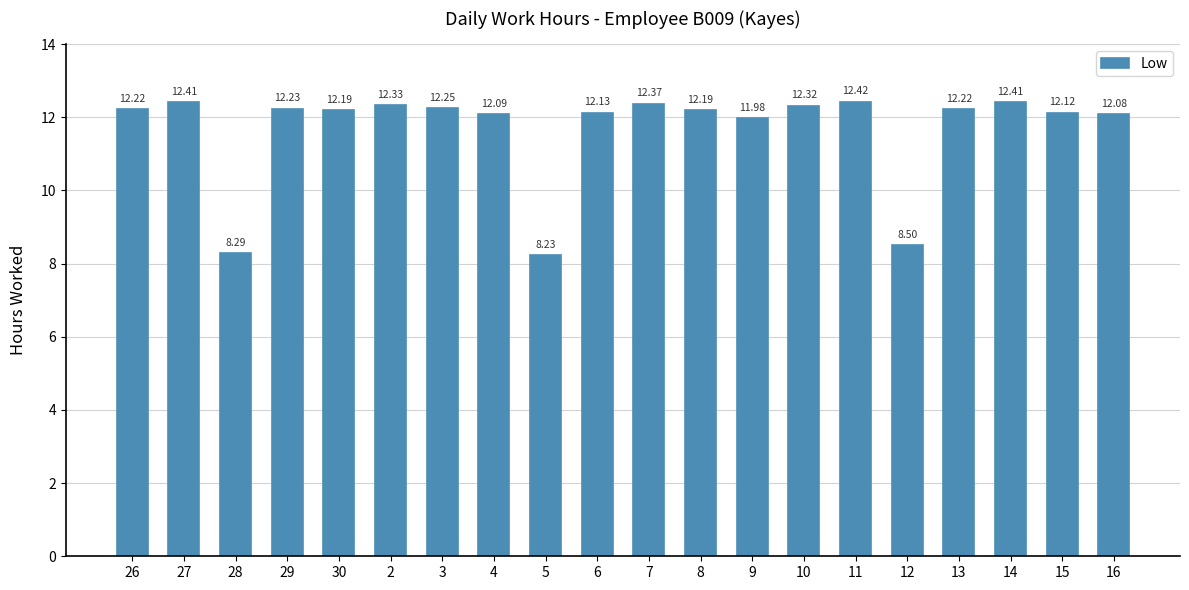

Approximately how many times larger is the value at 10 compared to 7?

1.0